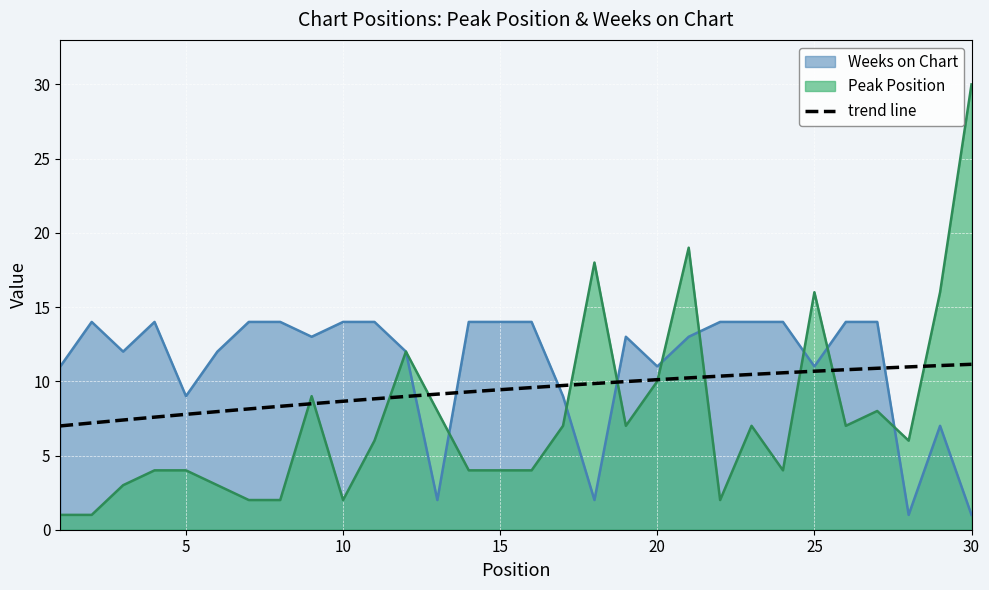

Which series has the widest spread of values?

Peak Position